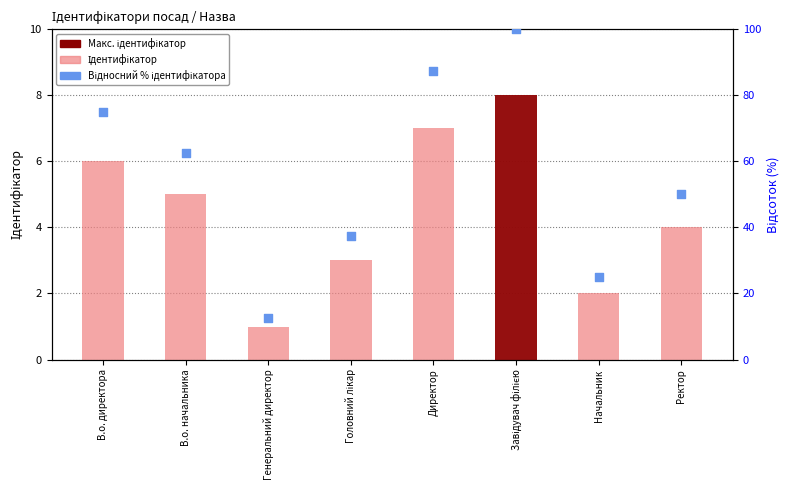

Which series reaches the maximum Y coordinate?

Відносний % ідентифікатора